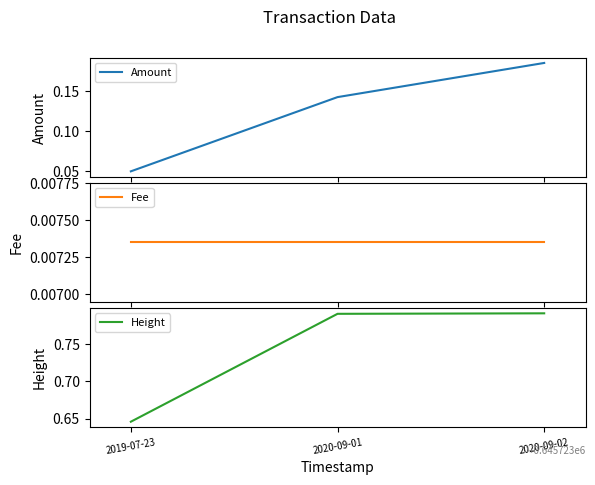

What is the sum of all Amount values?

0.4